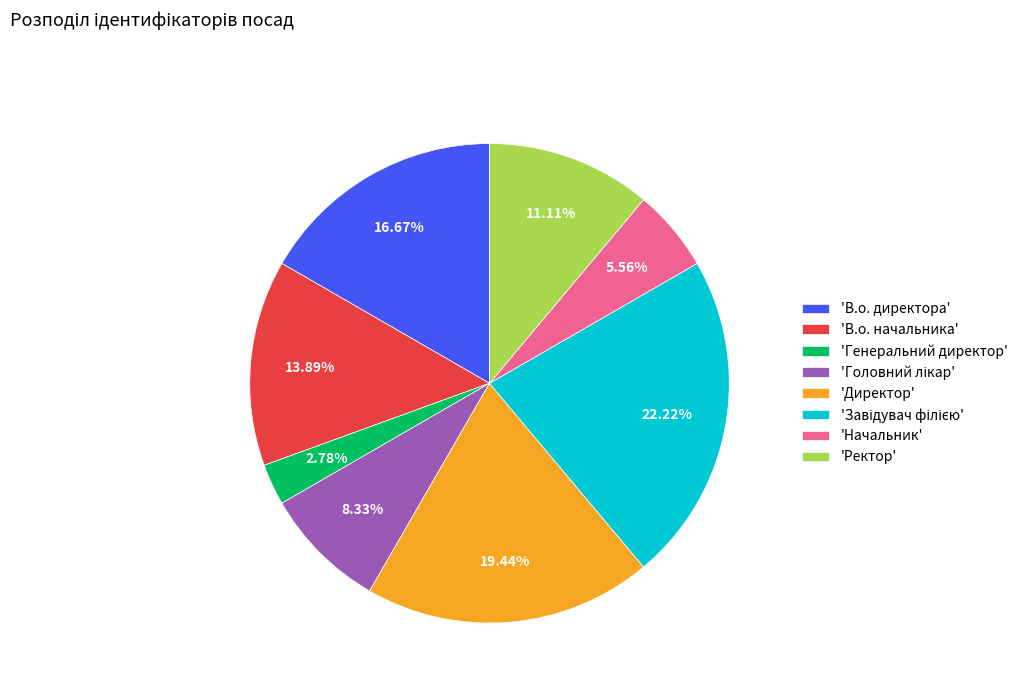

Count the number of slices in the pie.

8